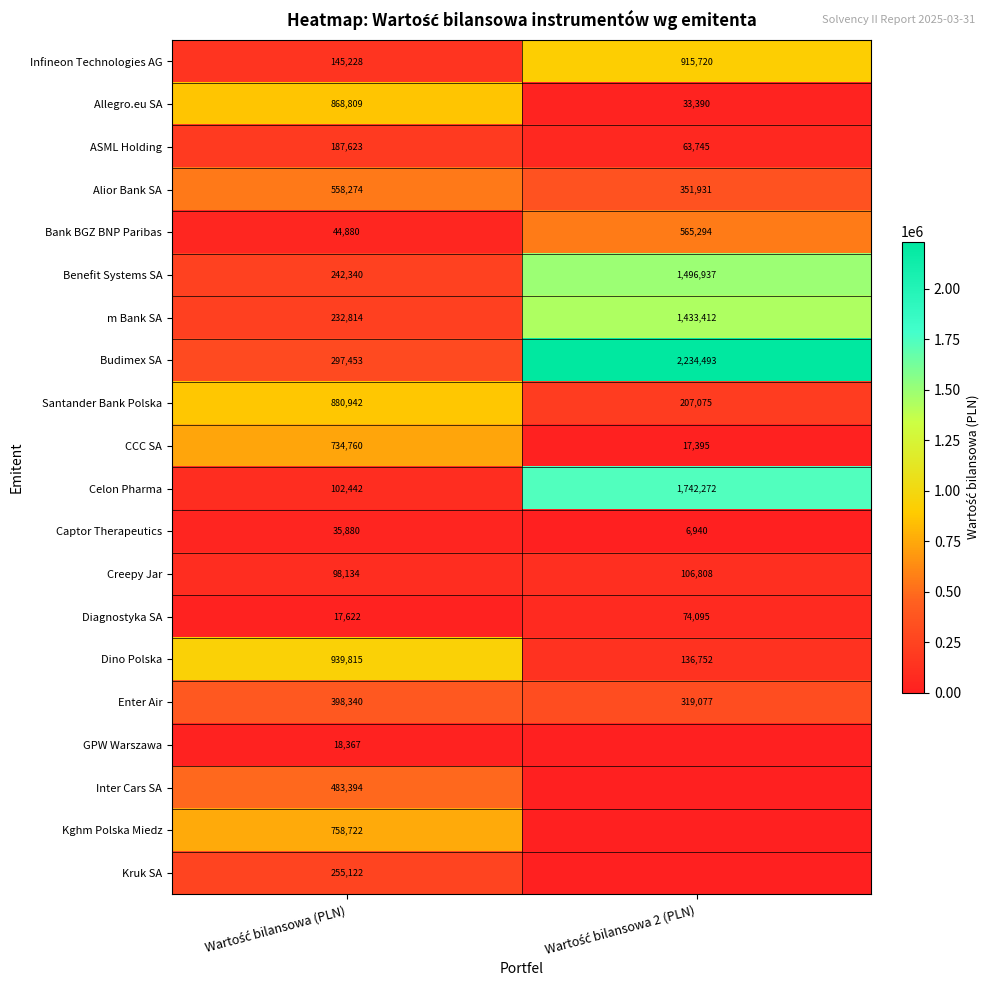

What is the difference between the maximum and minimum values in the Bank BGZ BNP Paribas series?

520414